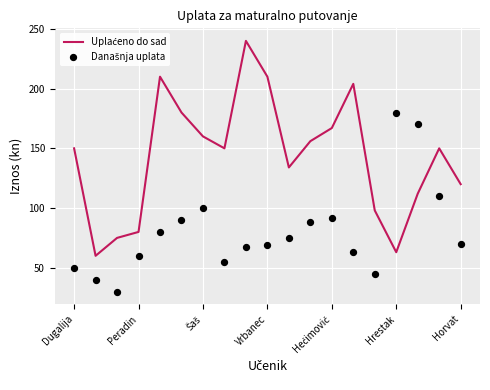

What are all the series names shown in the legend?

Uplaćeno do sad, Današnja uplata